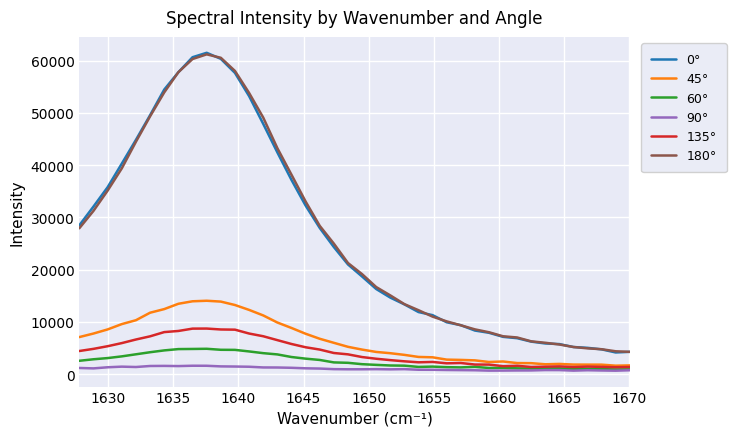

True or false: 60° and 0° intersect in this chart.

False